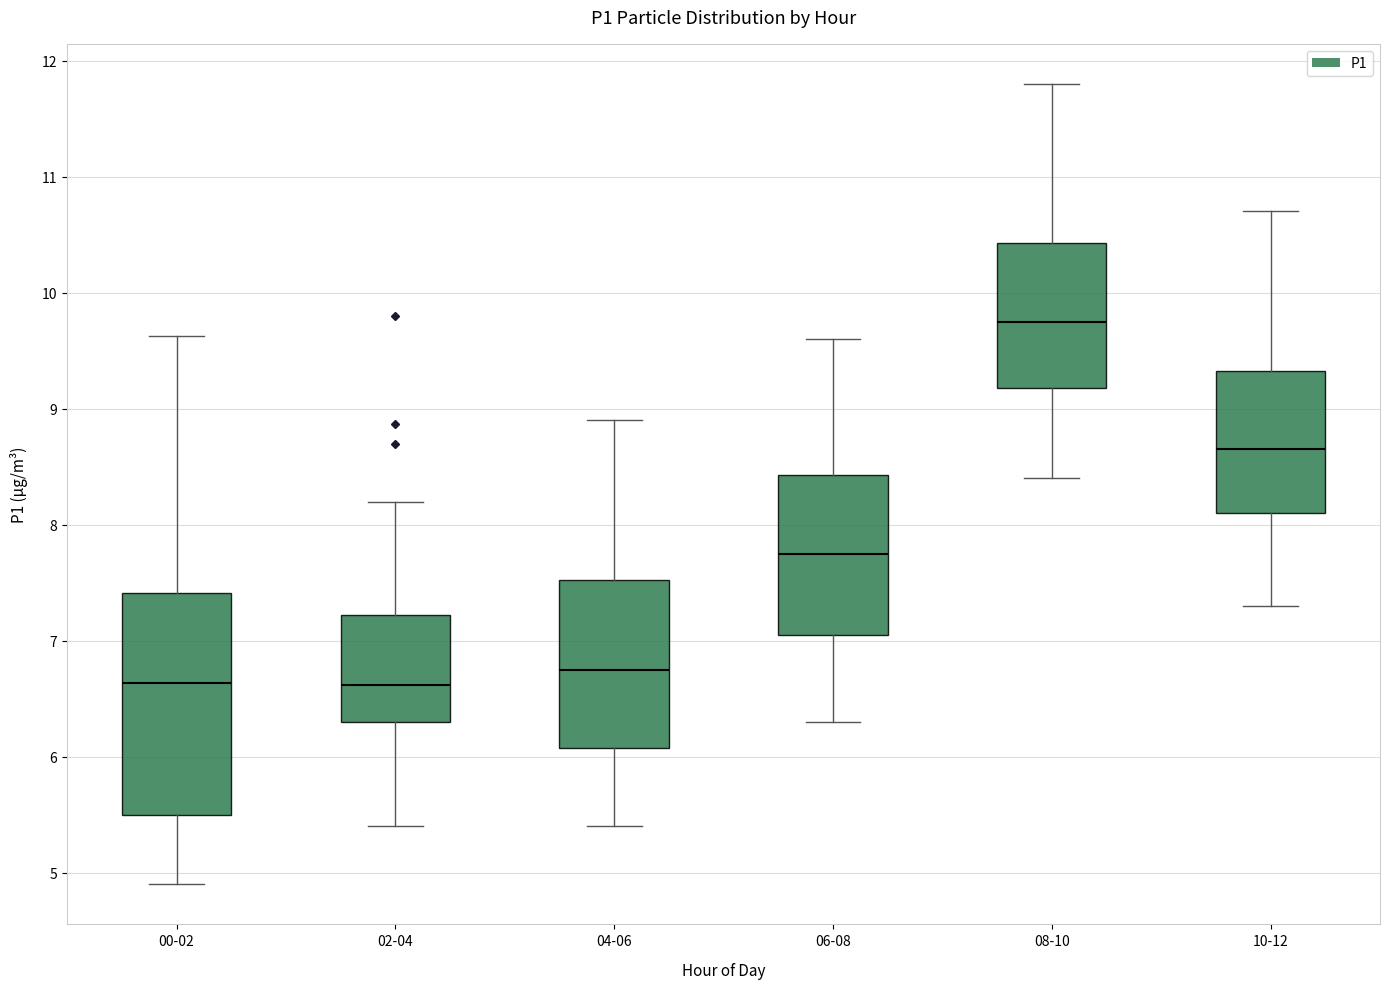

Reading left to right, transcribe this box plot: for each box, give where its median line is, the range the box spans, and where its two whiskers end, as read against the y-axis. The values are not printed on the chart, so give them approximately, as read against the axis.

00-02: median 6.6, box 5.5 to 7.4, whiskers 4.9 to 9.6
02-04: median 6.6, box 6.3 to 7.2, whiskers 5.4 to 8.2
04-06: median 6.8, box 6.1 to 7.5, whiskers 5.4 to 8.9
06-08: median 7.8, box 7.1 to 8.4, whiskers 6.3 to 9.6
08-10: median 9.8, box 9.2 to 10.4, whiskers 8.4 to 11.8
10-12: median 8.7, box 8.1 to 9.3, whiskers 7.3 to 10.7